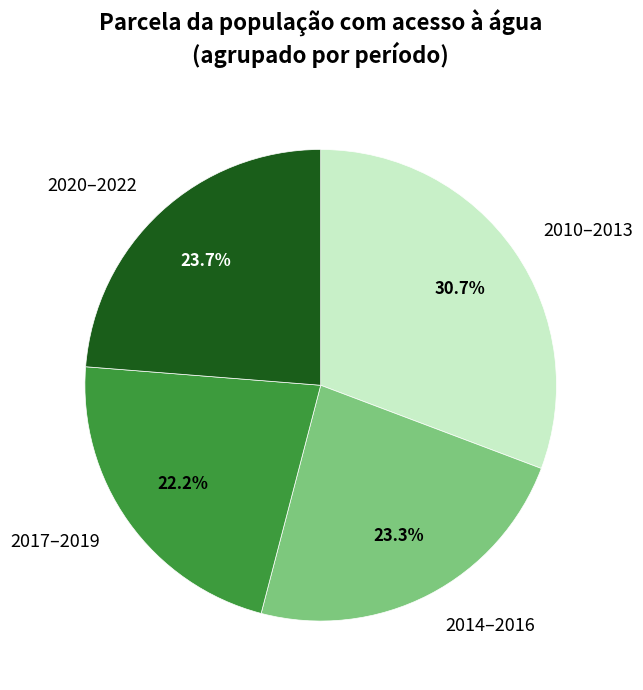

To the nearest percent, what is the difference between the largest and smallest slice percentages?

9%